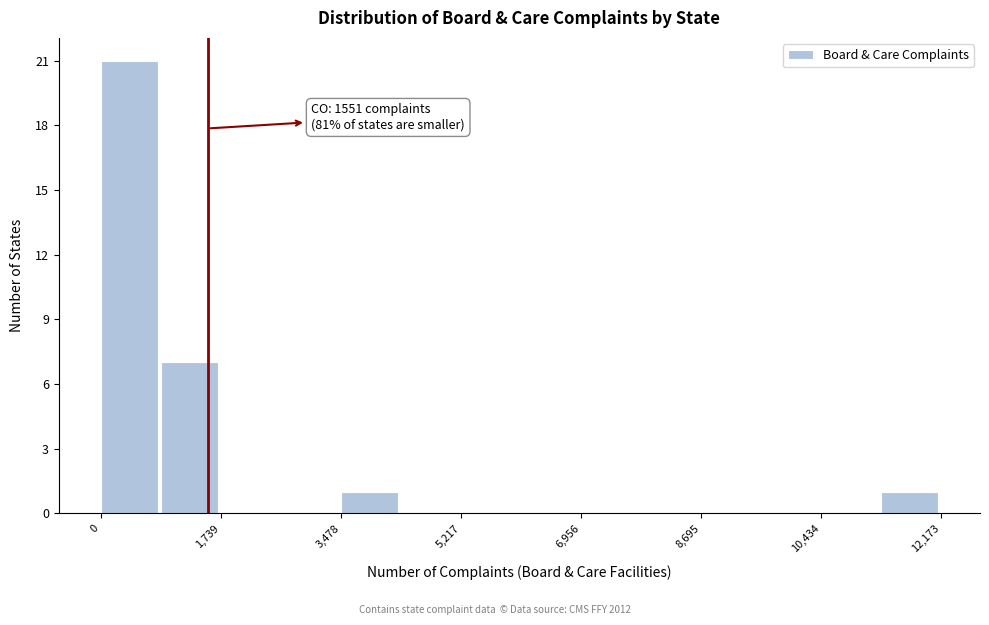

Over which range of the x-axis is the bar tallest?

0 to 800